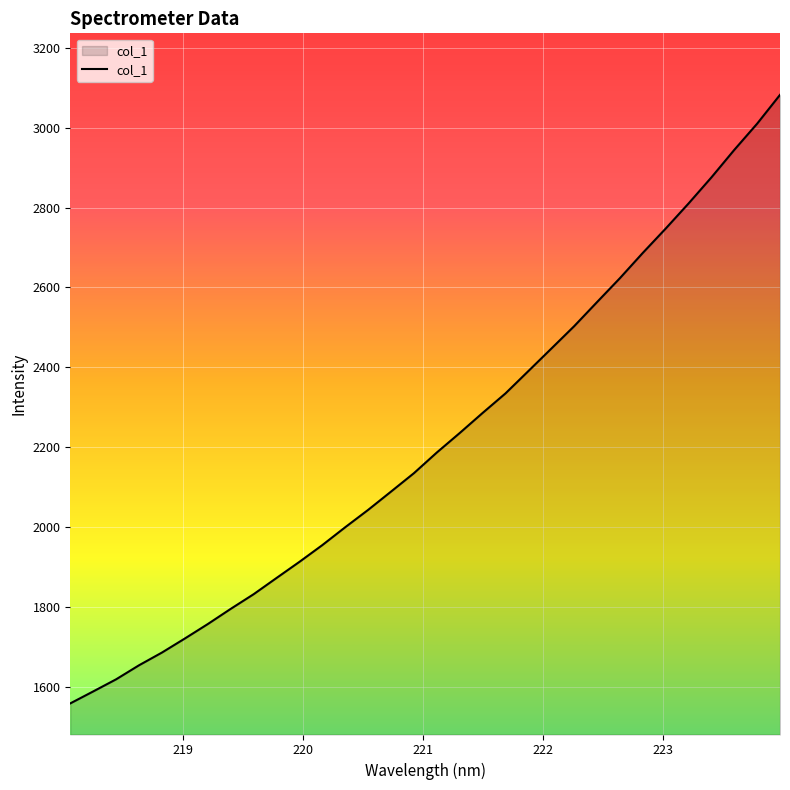

How many values are below 2186?

16